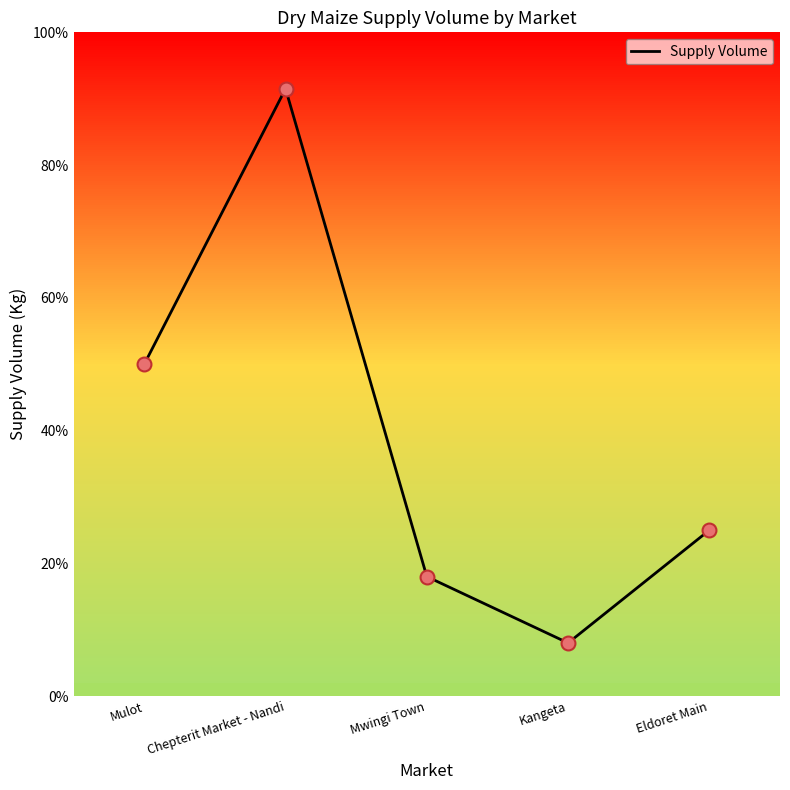

At which category does the chart reach its peak across all series?

Chepterit Market - Nandi